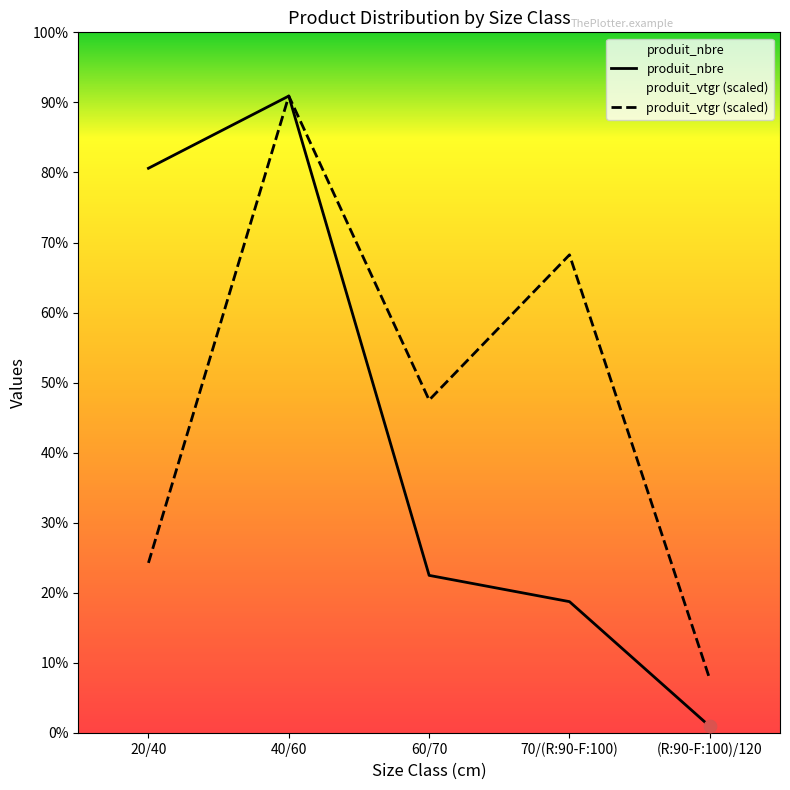

Which series reaches the minimum Y coordinate?

produit_nbre